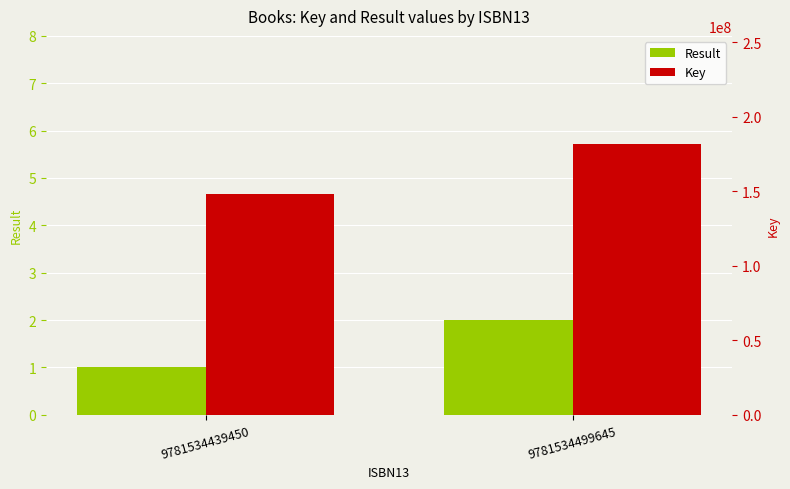

What are all the series names shown in the legend?

Result, Key